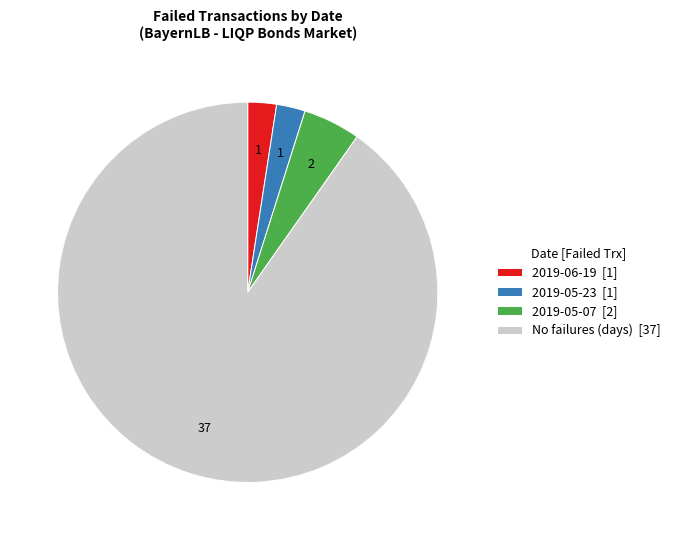

Is it true that 2019-05-07 [2] is 13% of the pie?

False